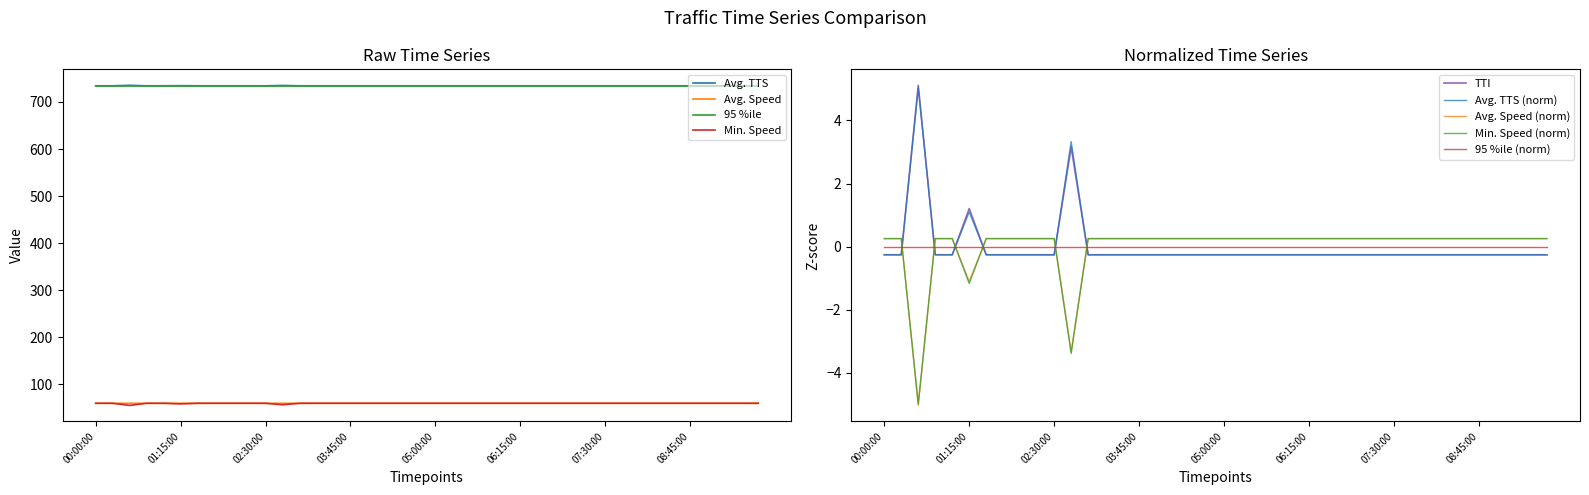

What is the lowest value of the TTI series?

-0.3